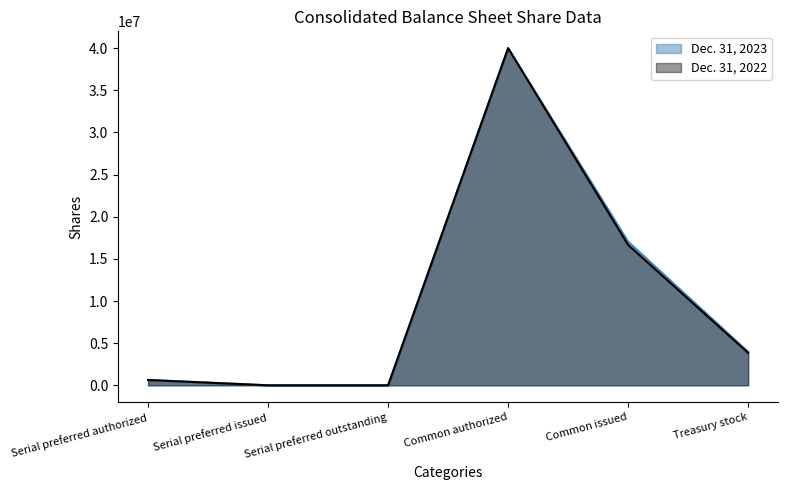

How many values in the Dec. 31, 2023 series exceed 3958966?

2